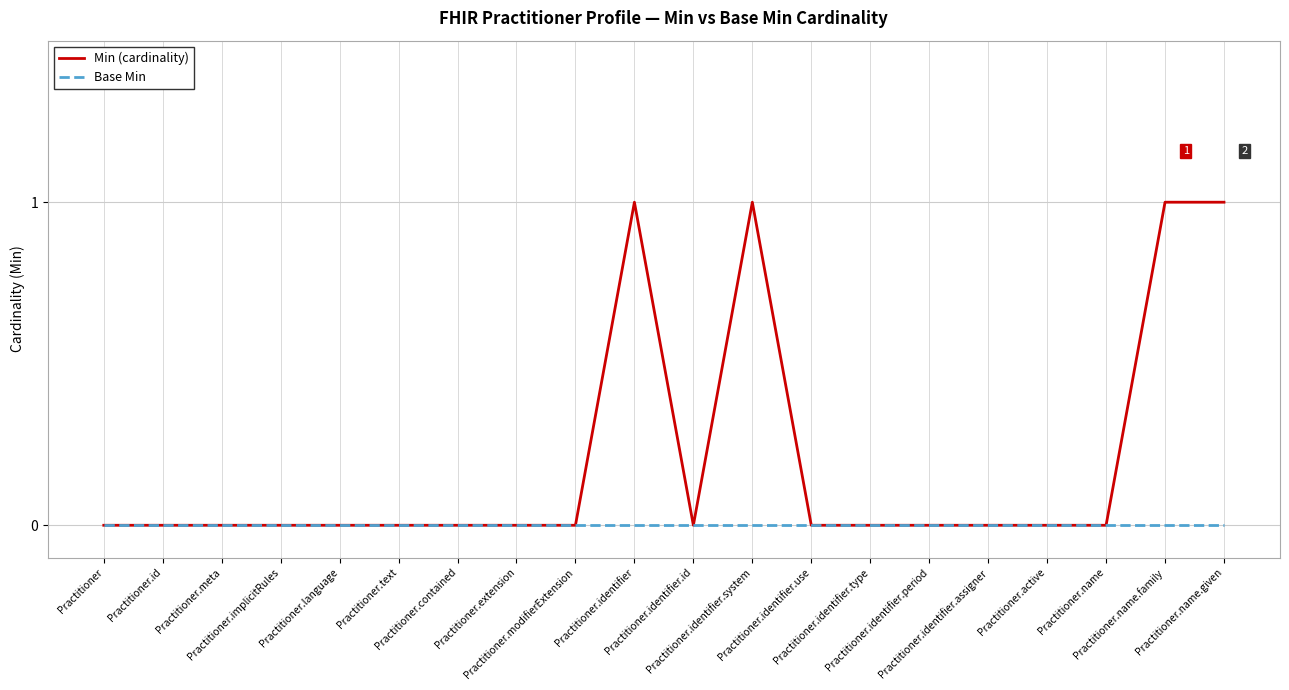

List the series in order of their peak value, lowest first.

Base Min, Min (cardinality)